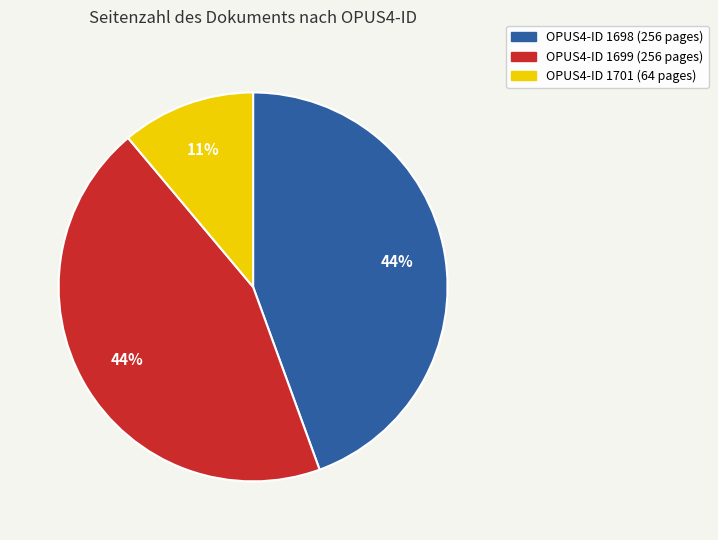

Is there any slice that represents more than half of the pie?

No